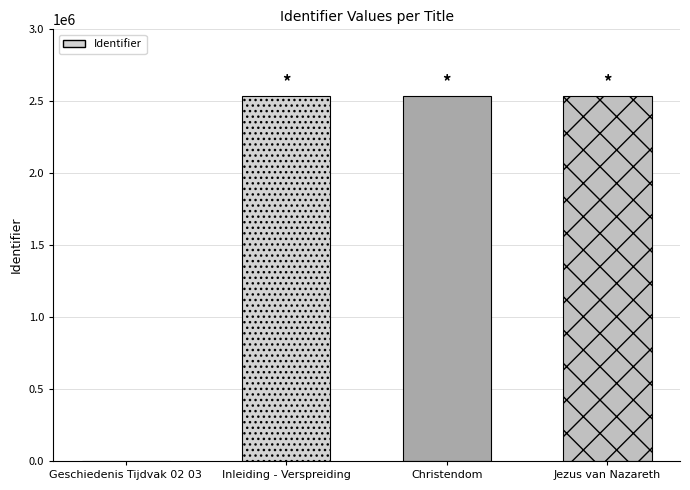

What is the average value?

1903176